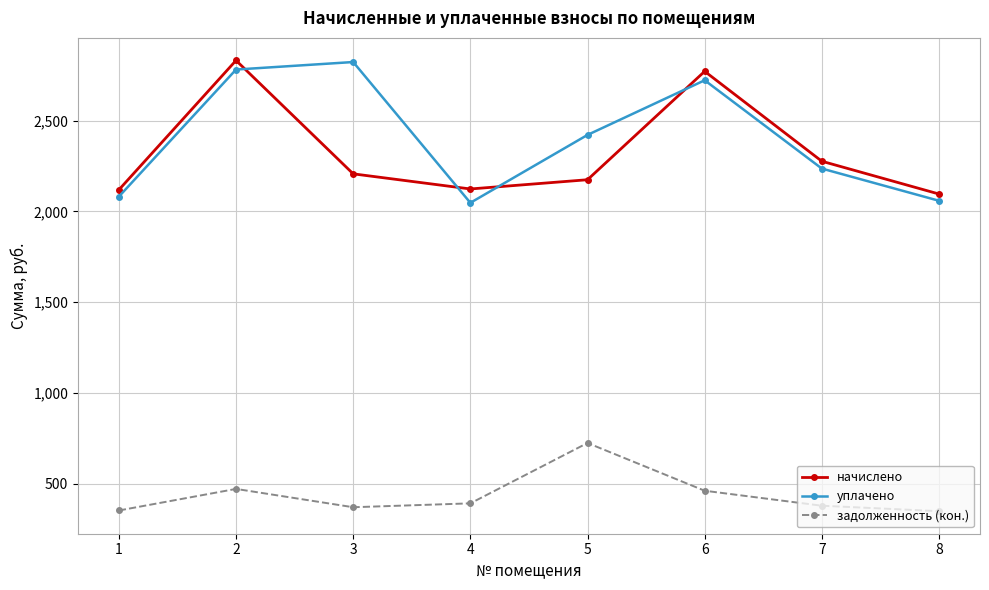

The value of задолженность (кон.) at 8 is 234.4. True or false?

False